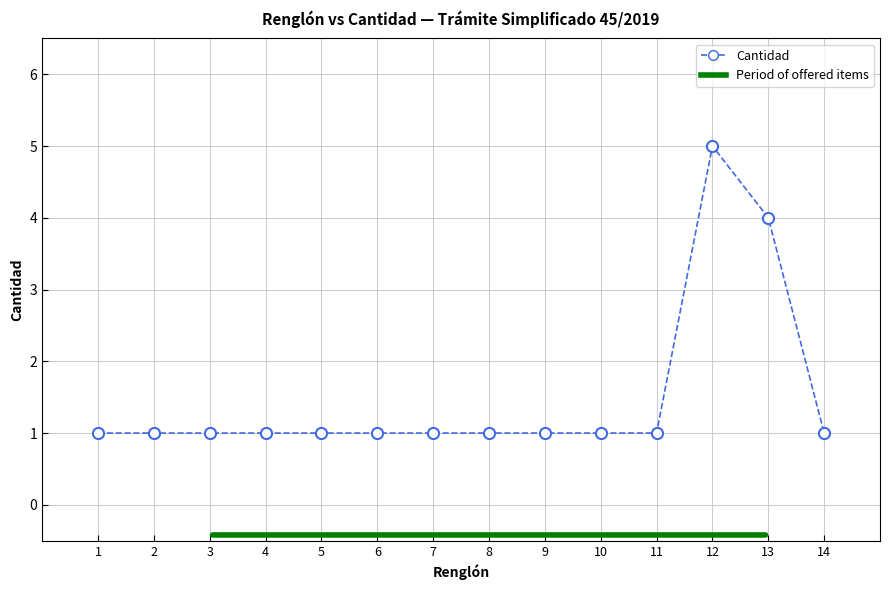

What is the value of the 11th point from the left?

1